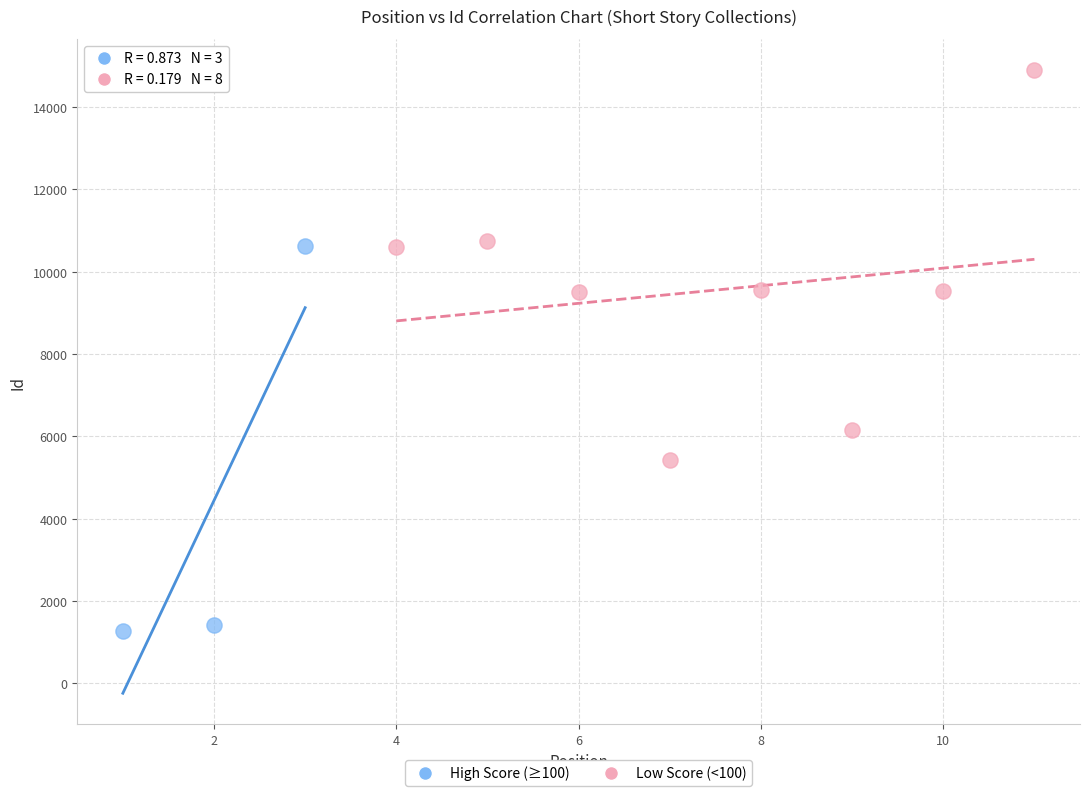

Which series reaches the minimum Y coordinate?

High Score (≥100)